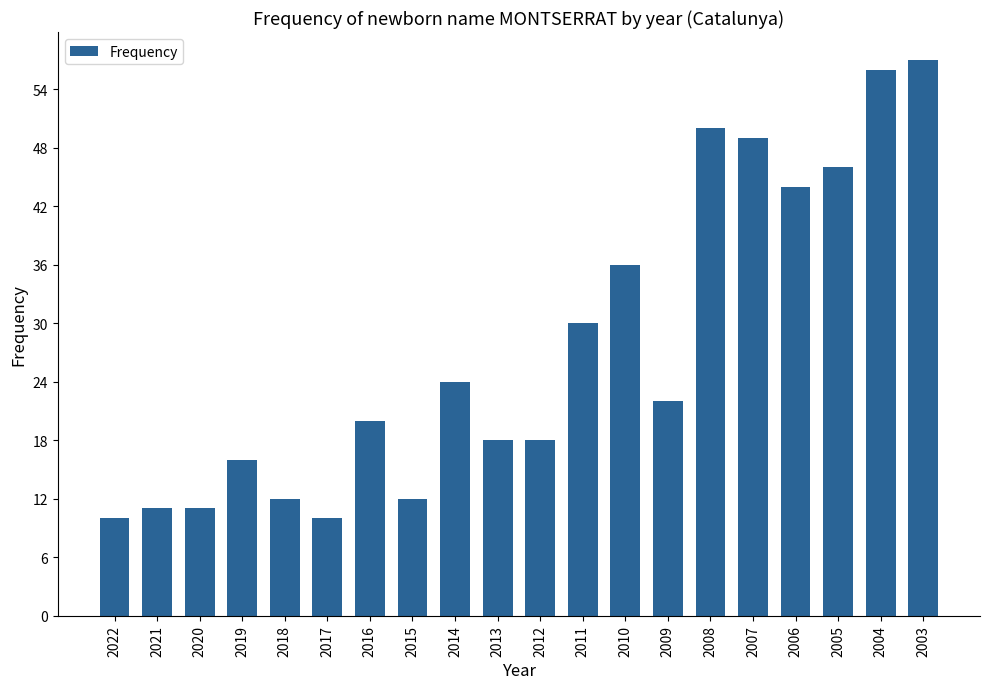

Where does the data first go above 22?

2014